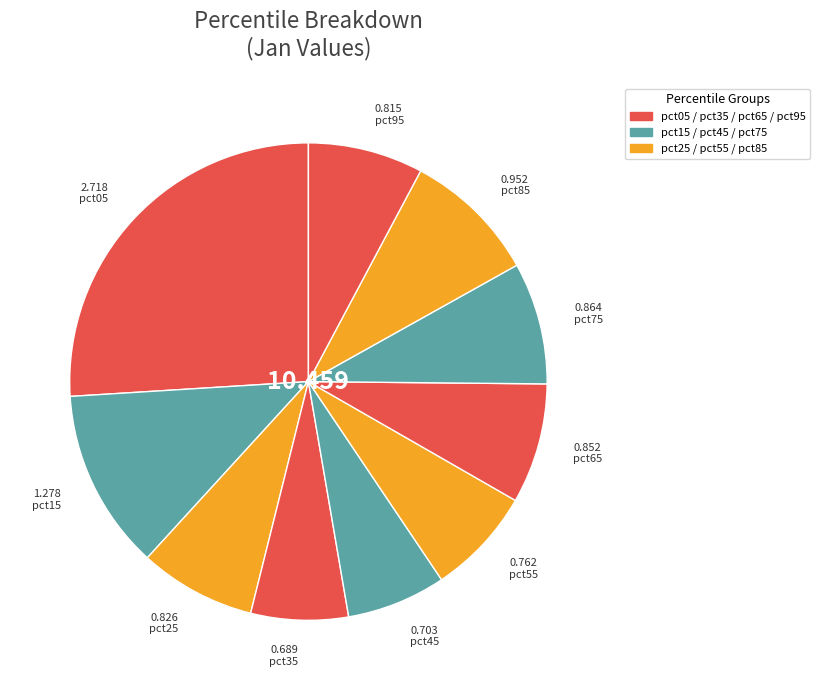

Which category has the smallest portion of the pie?

pct35